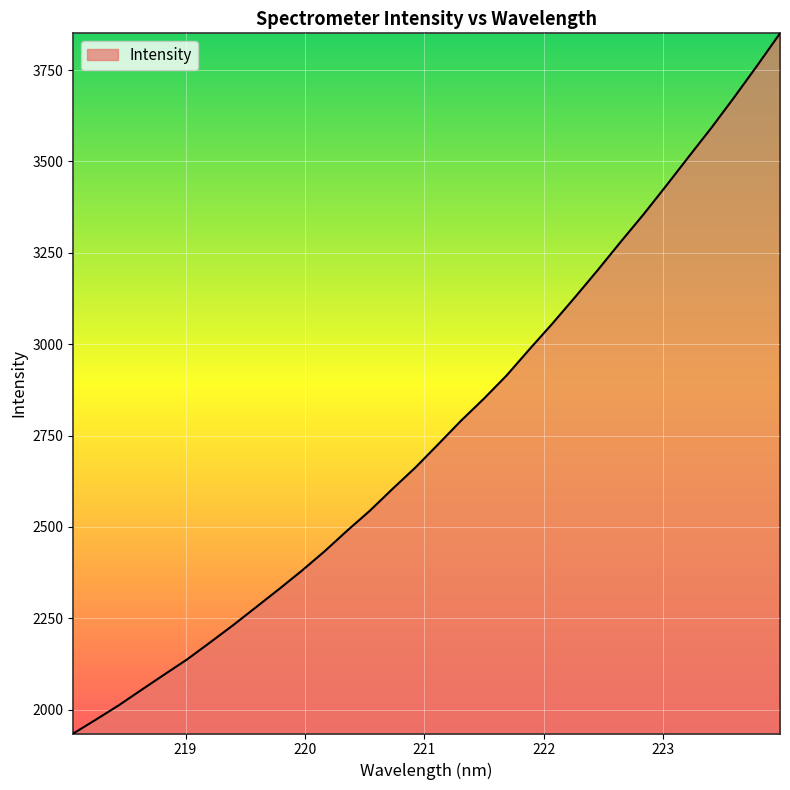

What is the smallest value displayed?

1934.7